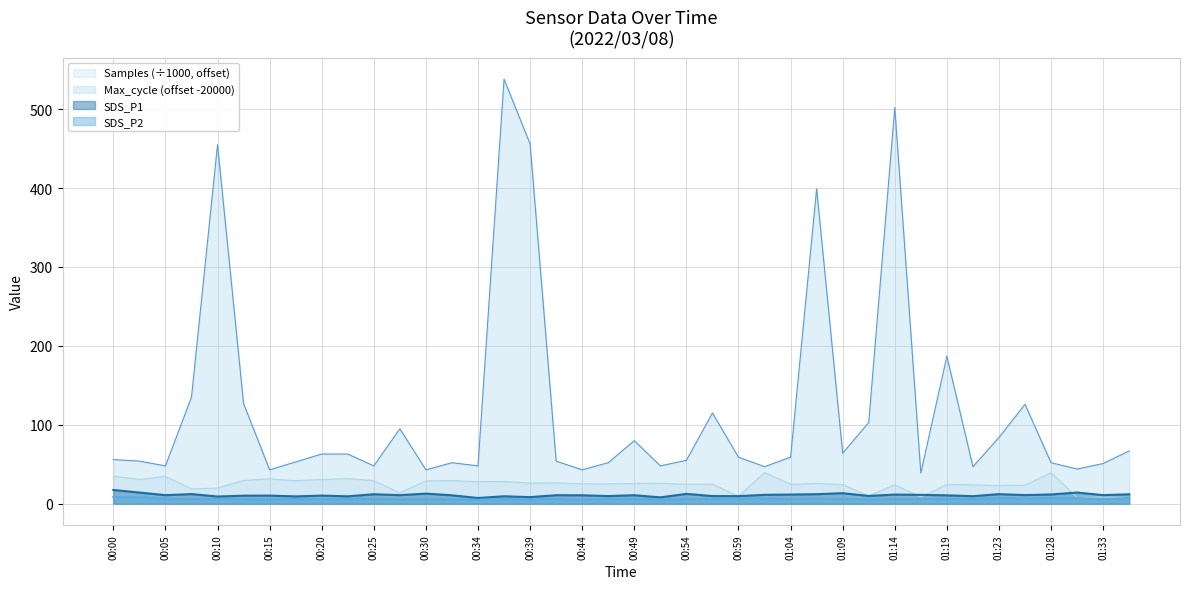

How many lines are shown in the chart?

4